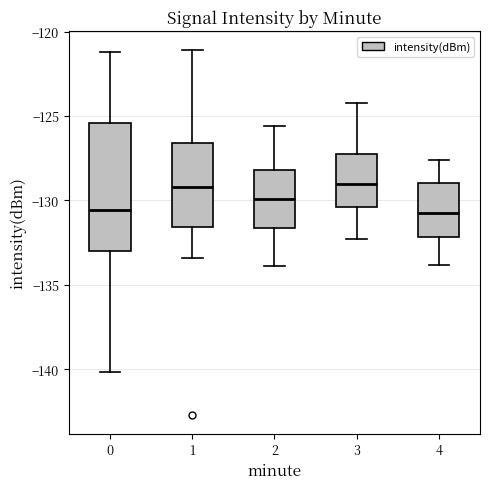

Reading left to right, transcribe this box plot: for each box, give where its median line is, the range the box spans, and where its two whiskers end, as read against the y-axis. The values are not printed on the chart, so give them approximately, as read against the axis.

0: median -130.5, box -133.0 to -125.5, whiskers -140.0 to -121.0
1: median -129.0, box -131.5 to -126.5, whiskers -133.5 to -121.0
2: median -130.0, box -131.5 to -128.0, whiskers -134.0 to -125.5
3: median -129.0, box -130.5 to -127.0, whiskers -132.5 to -124.0
4: median -130.5, box -132.0 to -129.0, whiskers -134.0 to -127.5